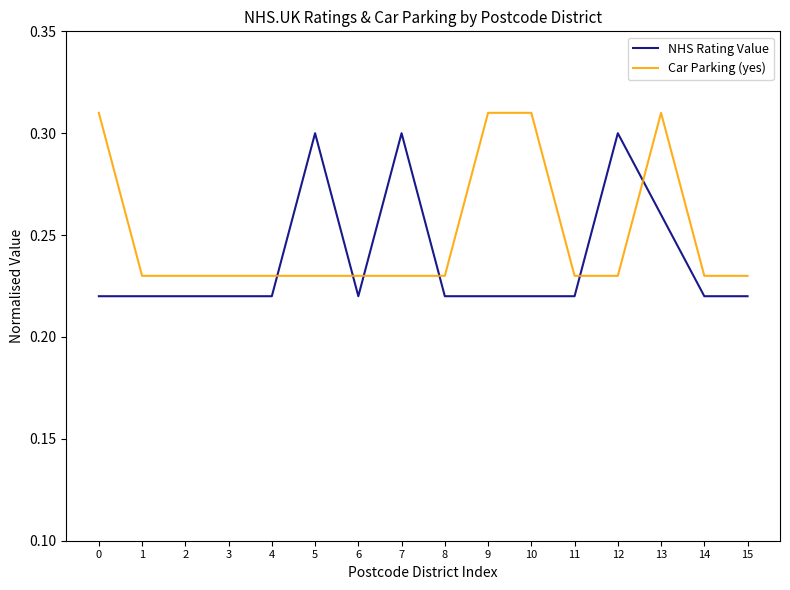

True or false: Car Parking (yes) and NHS Rating Value intersect in this chart.

True